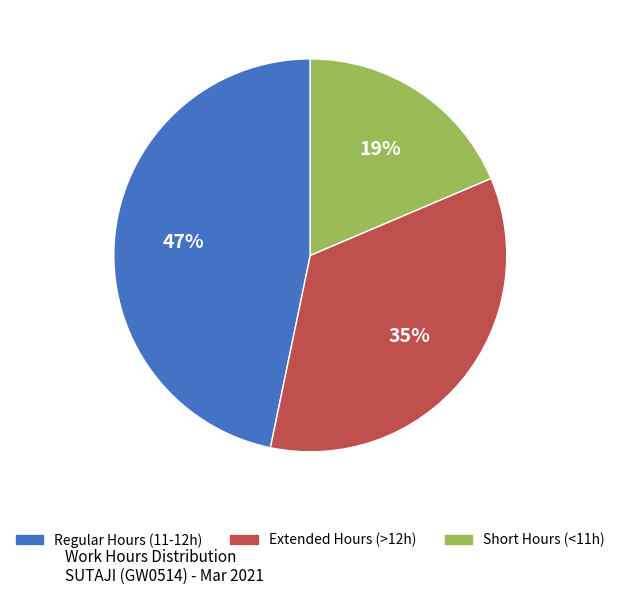

To the nearest percent, what is the difference between the largest and smallest slice percentages?

28%